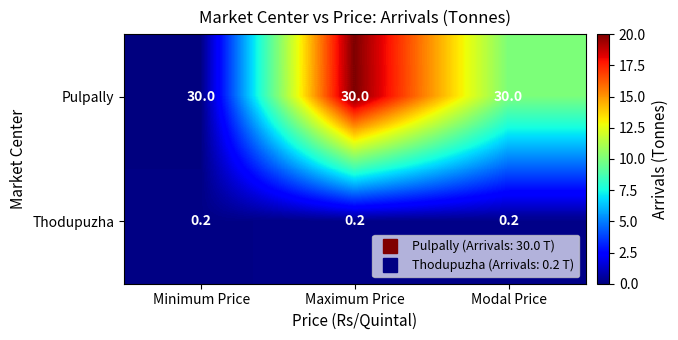

What is the maximum value shown in the chart?

30.0